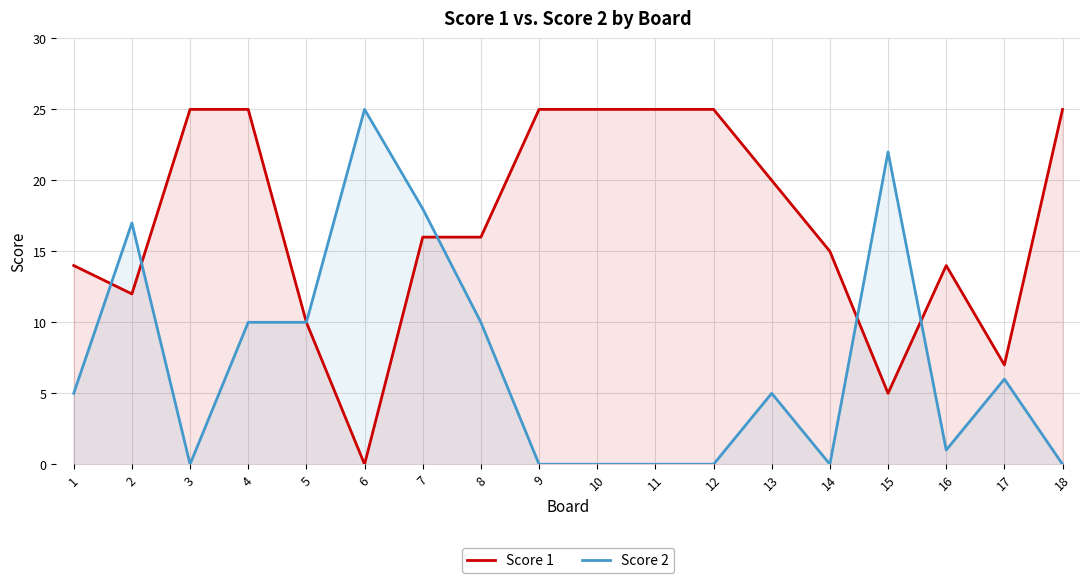

What is the difference between the second highest and minimum values in the Score 2 series?

22